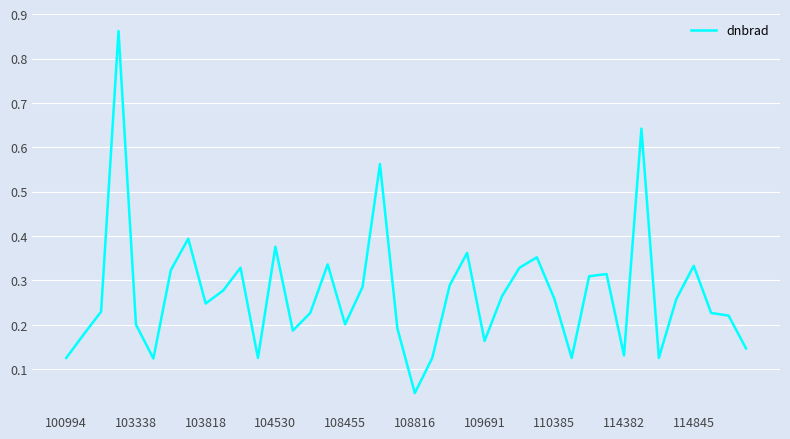

What is the difference between the maximum and minimum values?

0.8